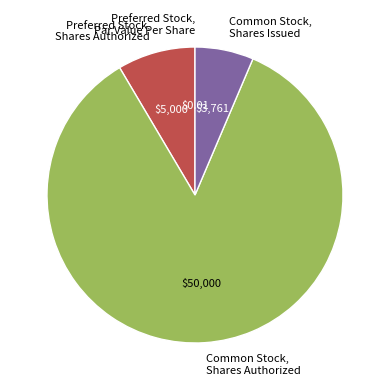

Between Common Stock, Shares Issued and Preferred Stock, Shares Authorized, which is larger?

Preferred Stock, Shares Authorized